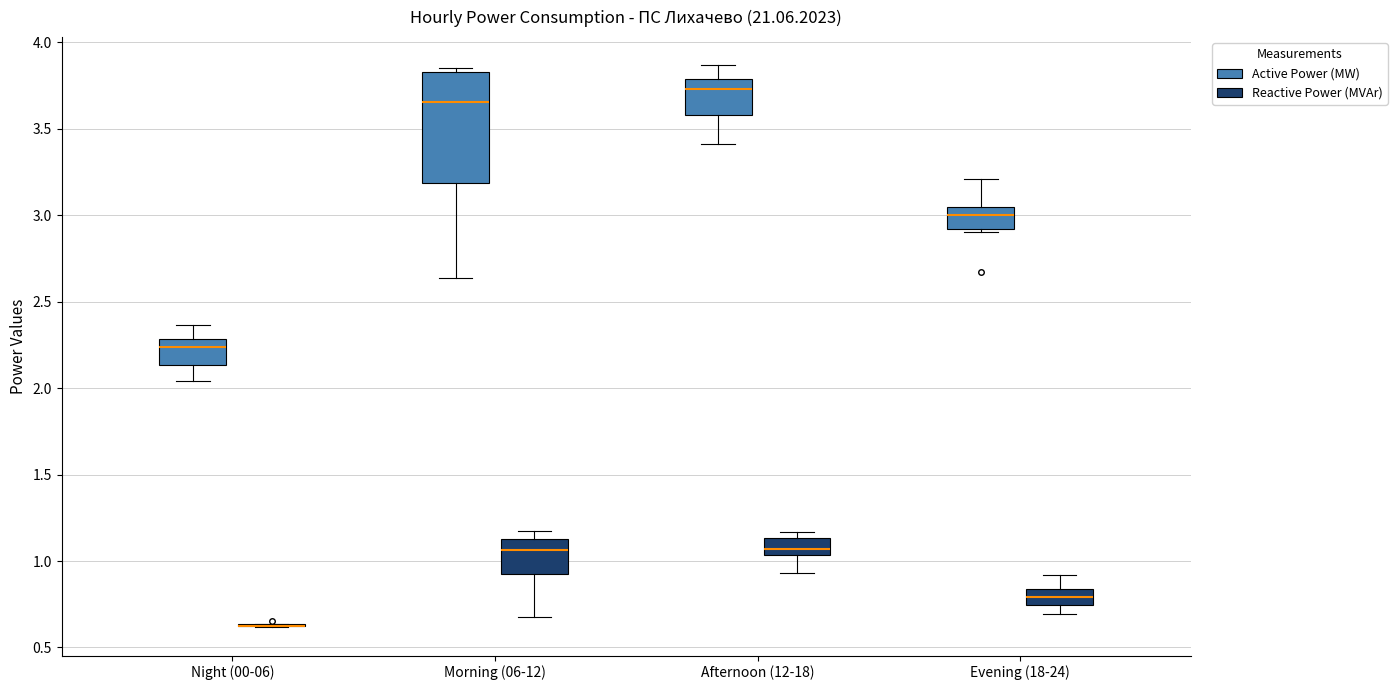

Where does the median line of the box for Morning (06-12) (Active Power (MW)) sit on the y-axis? The values are not printed on the chart, so give them approximately, as read against the axis.

3.65